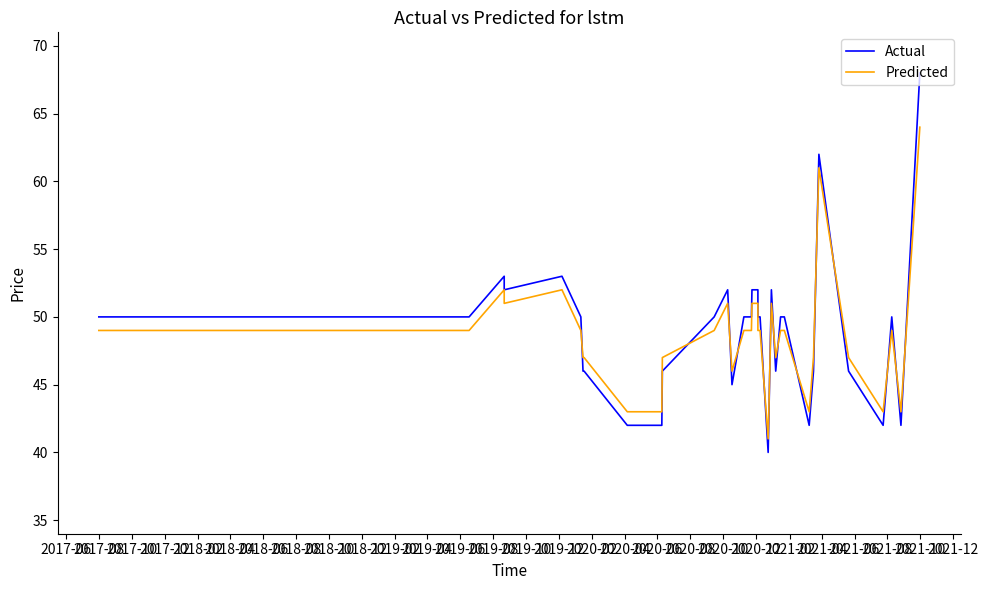

Rank the series at 2019-10 from lowest to highest value.

Predicted, Actual